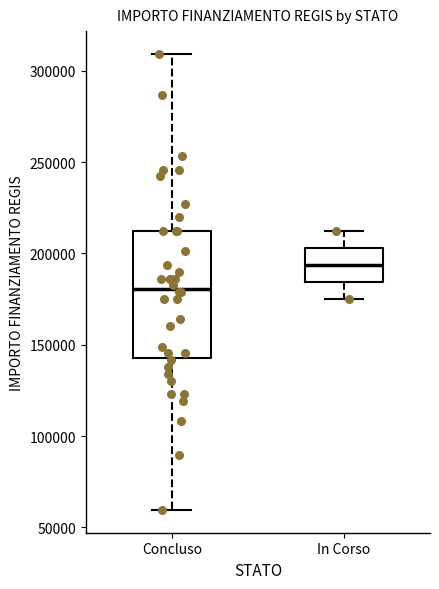

Comparing the boxes themselves (not the whiskers), which one is the tallest?

Concluso